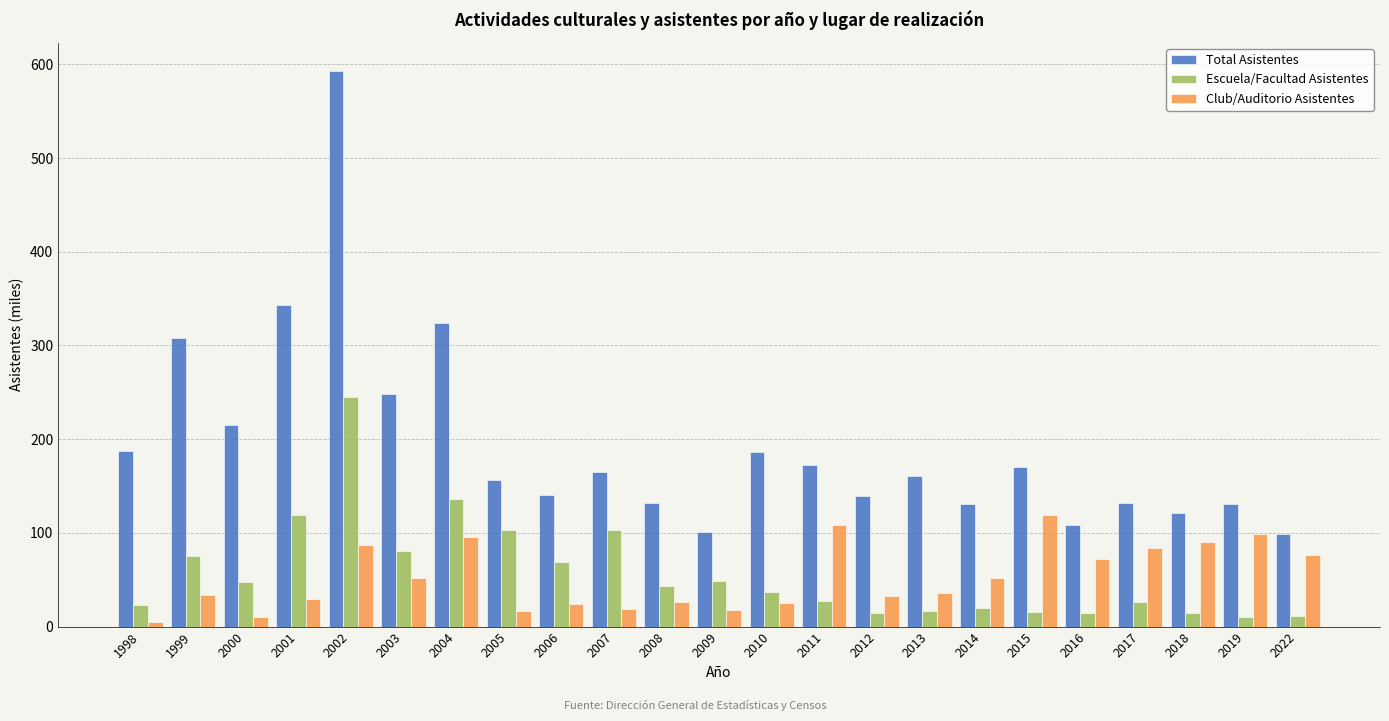

At which label does Club/Auditorio Asistentes reach its peak?

2015